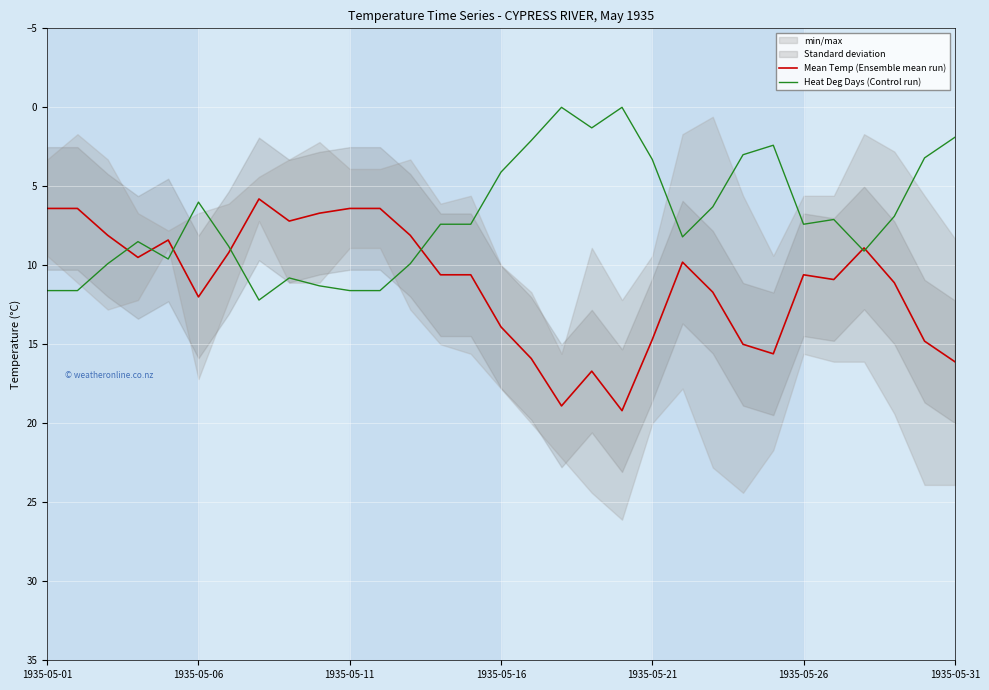

What is the difference between the Mean Temp (Ensemble mean run) values at 1935-05-01 and 1935-05-16?

7.5